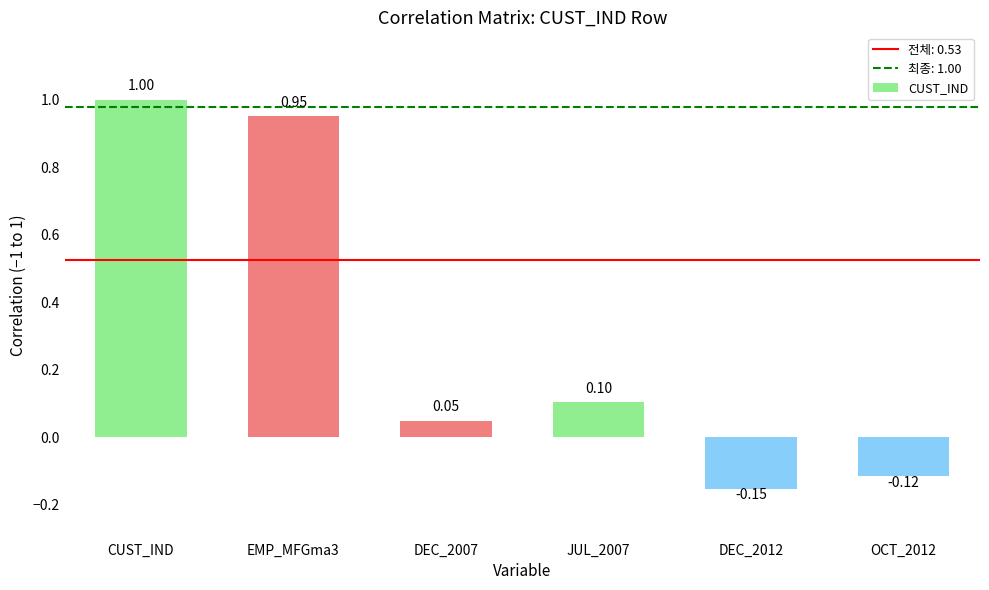

Where is the data nearest to the value 0?

DEC_2007